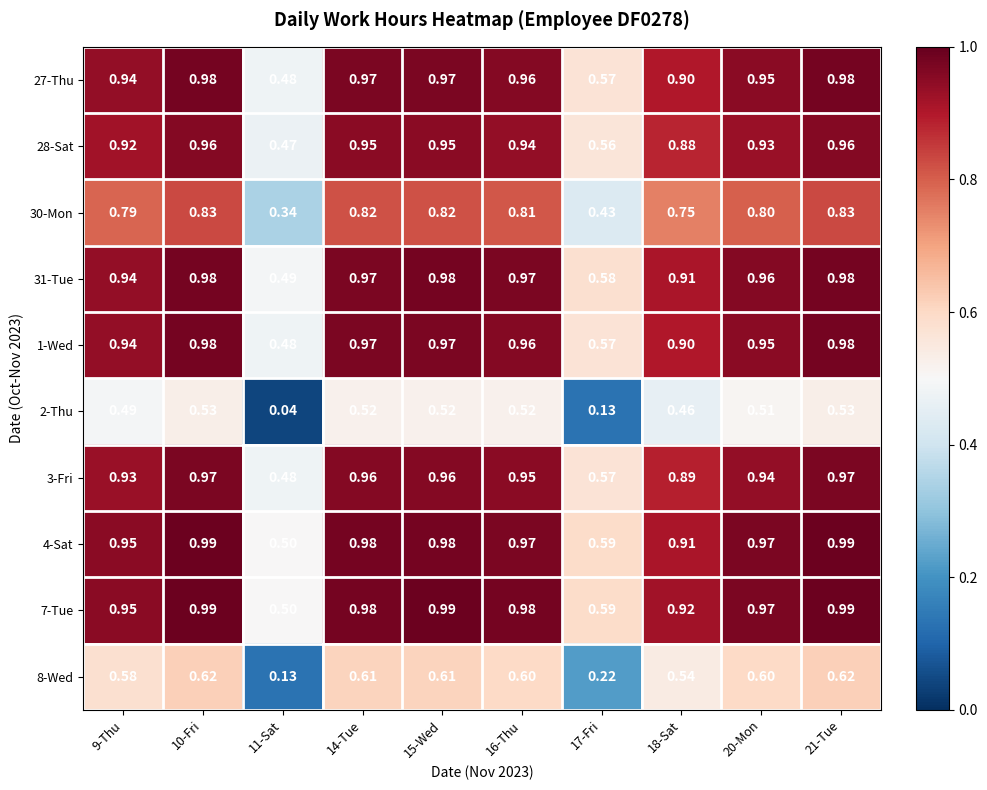

Is the value of 27-Thu at 21-Tue greater than the value of 3-Fri at 11-Sat?

Yes